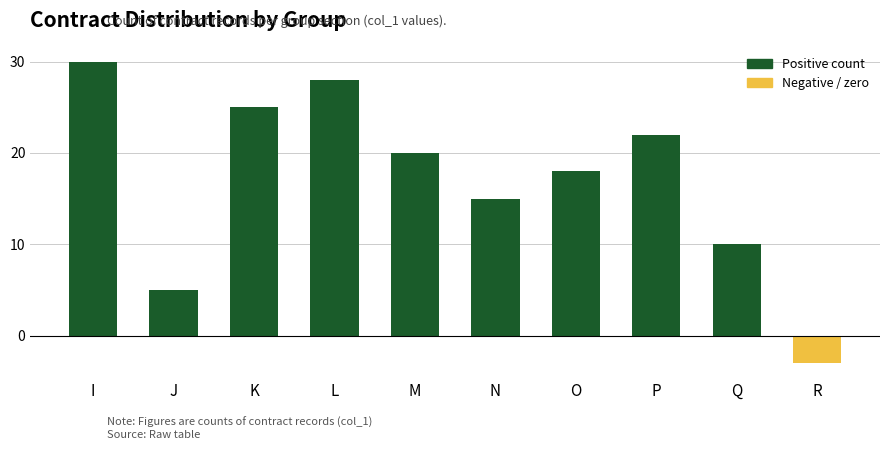

Approximately how many times larger is the value at K compared to L?

0.9